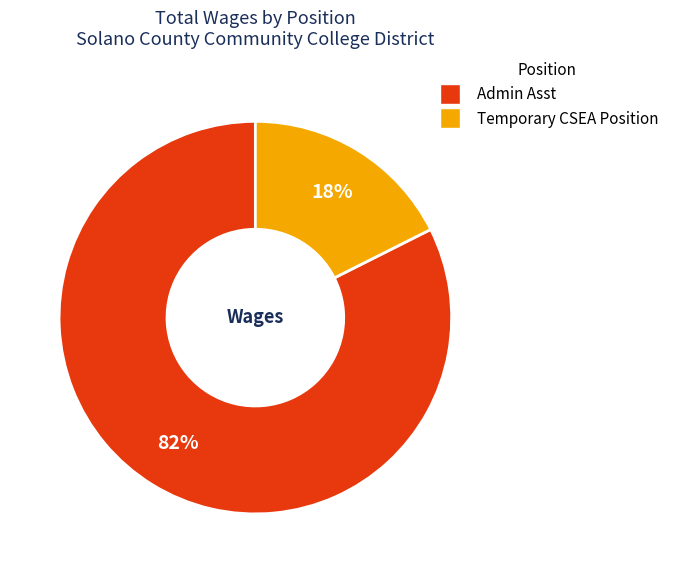

The Temporary CSEA Position slice represents 7% of the pie. True or false?

False